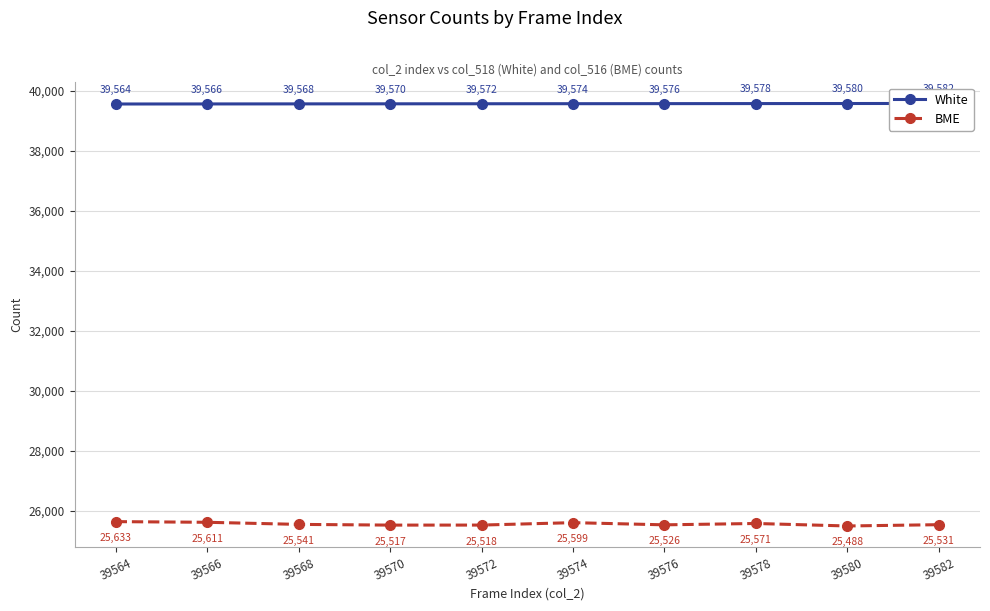

Is it true that BME equals 39810 at 39570?

False